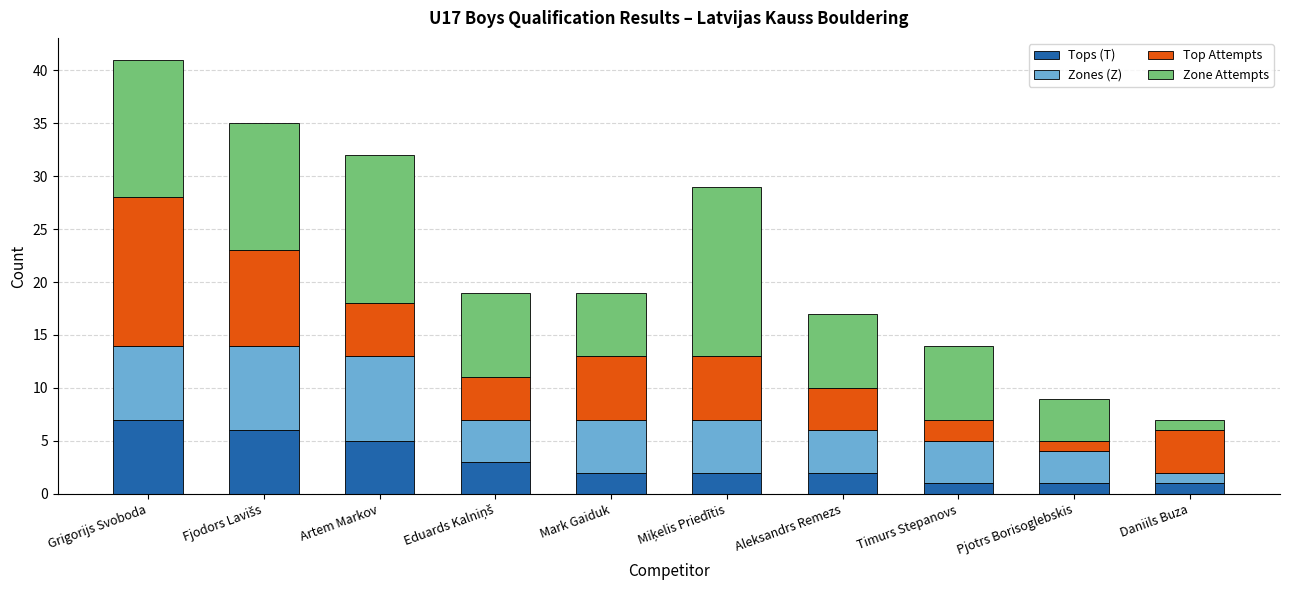

Does the chart contain any negative values?

No